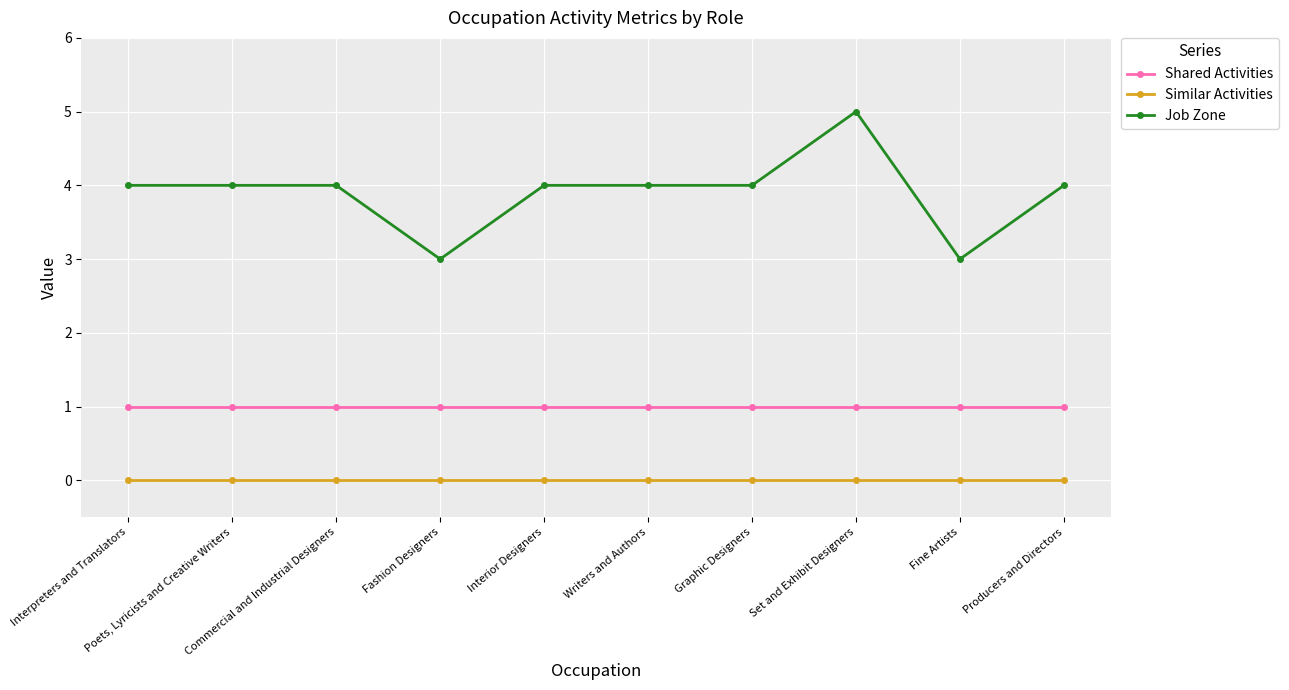

The value of Job Zone at Interpreters and Translators is 4. True or false?

True